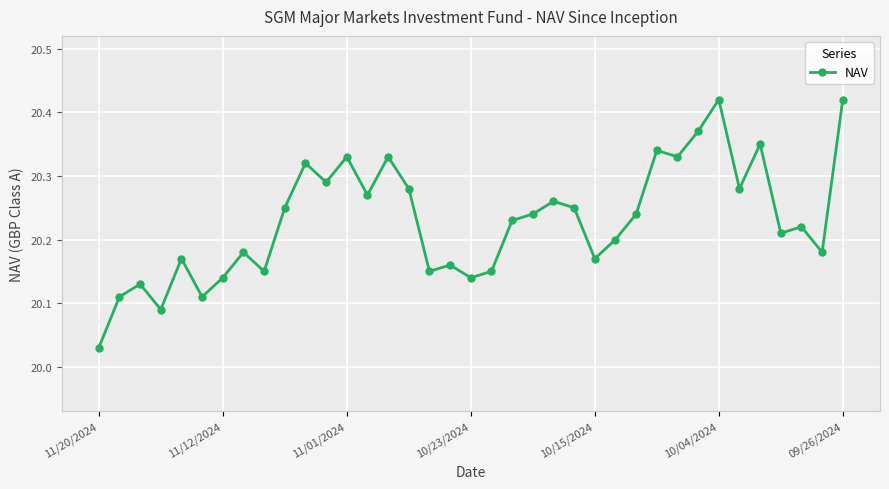

True or false: there are more than 0 points higher than both neighbors.

True